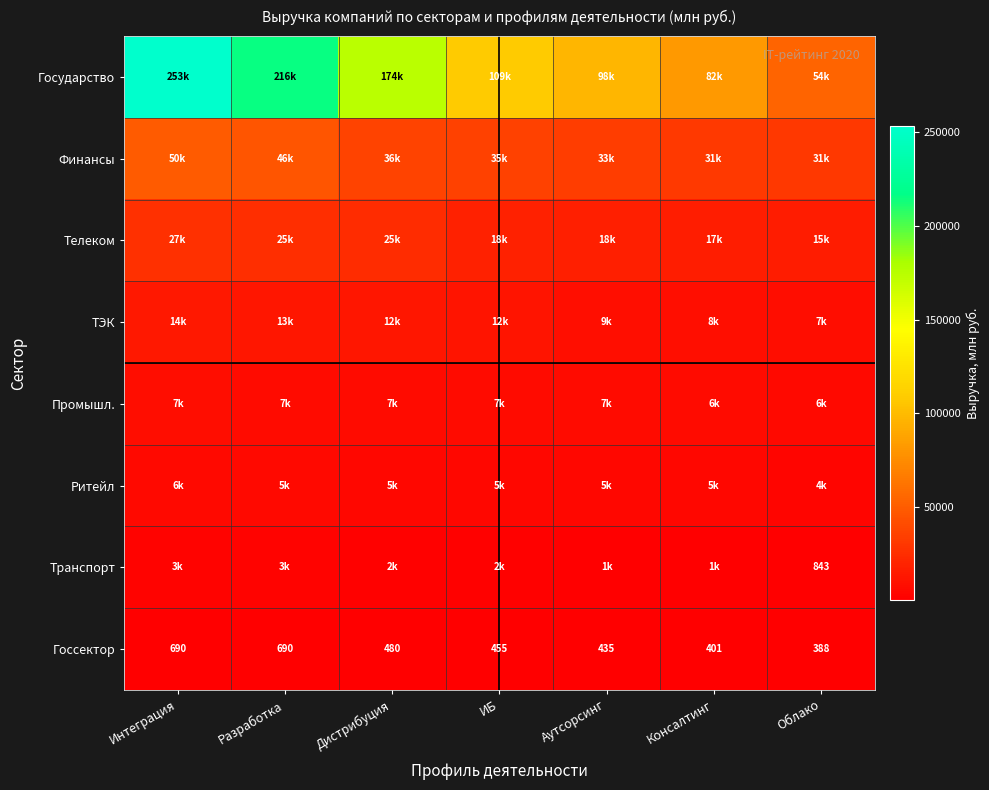

At which label is Госсектор closest to 539?

Дистрибуция